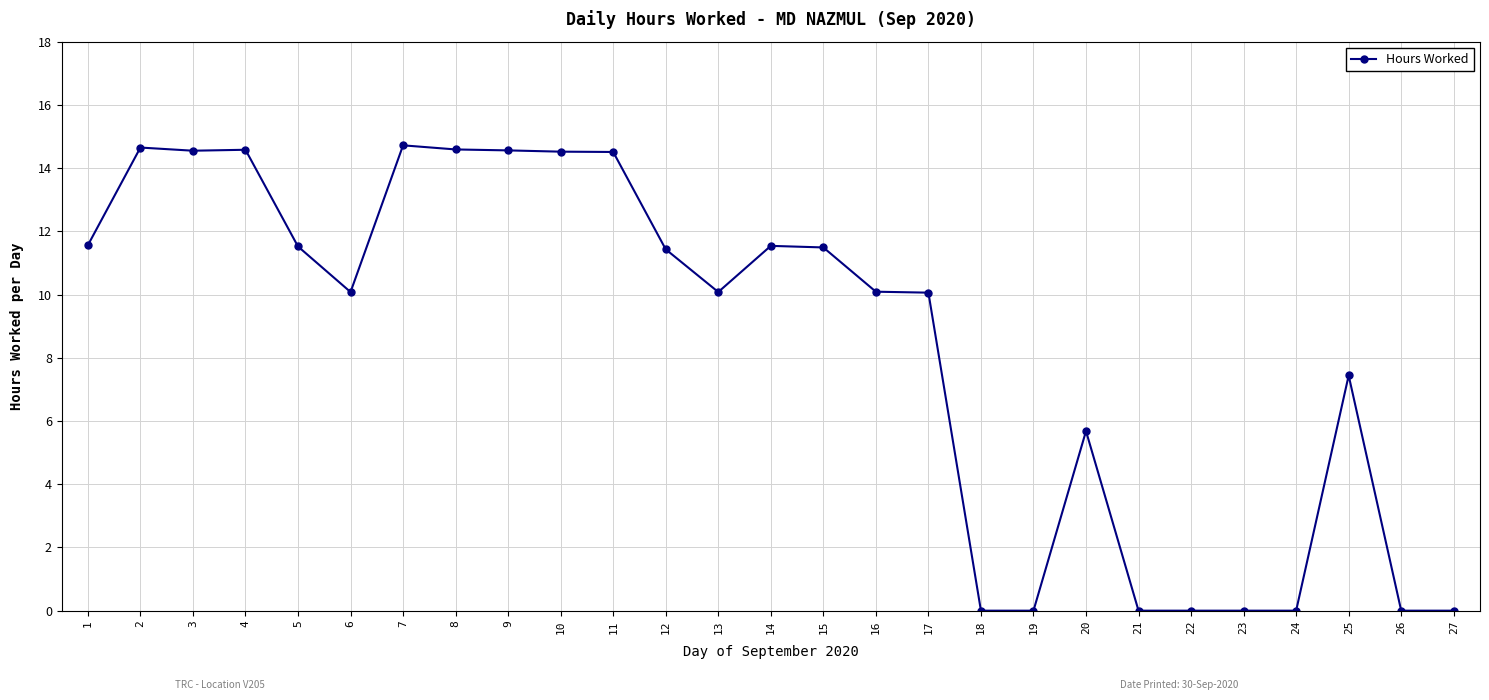

Where does the data first go above 10?

1